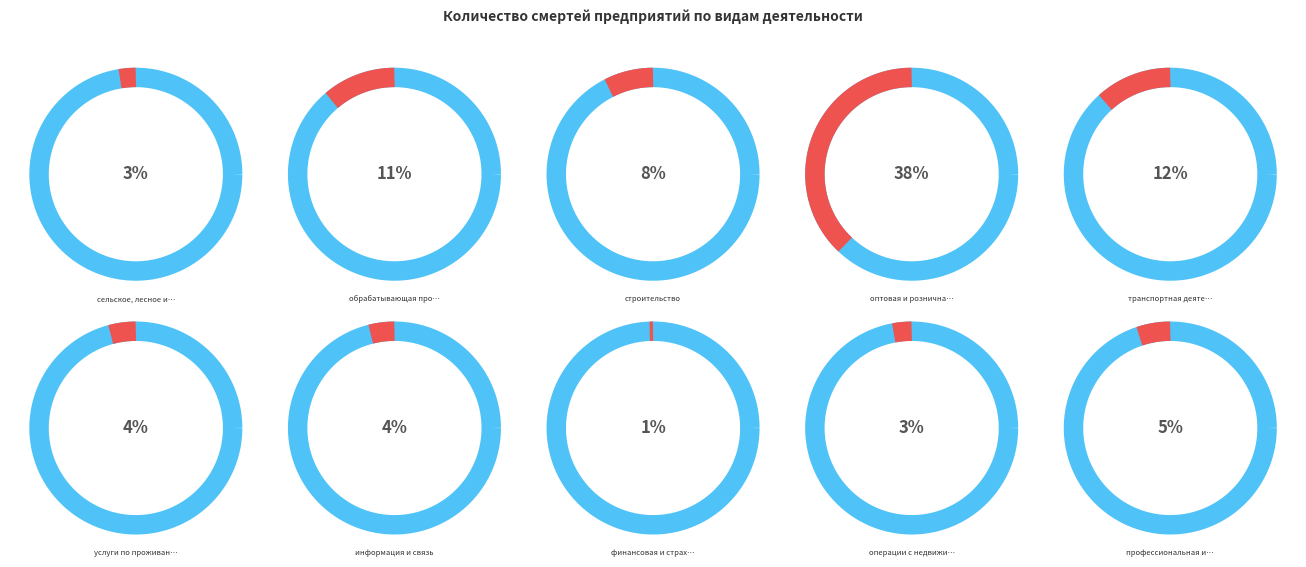

How many segments does this pie chart have?

10